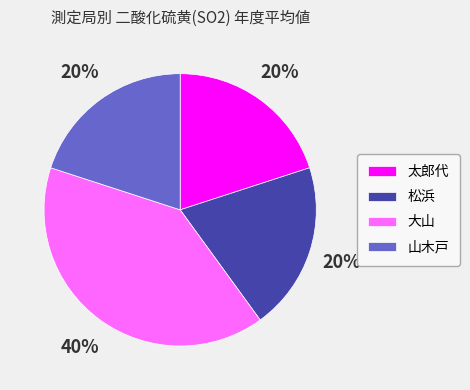

To the nearest percent, what is the difference between the largest and smallest slice percentages?

20%